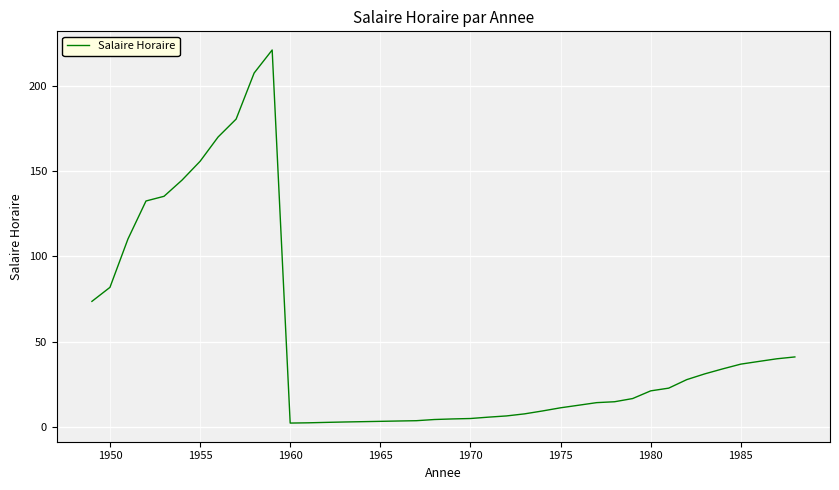

What is the greatest value displayed?

221.0